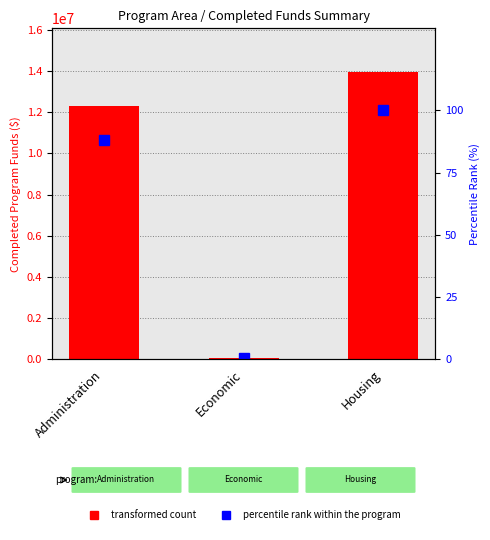

What position from the left is Administration?

1